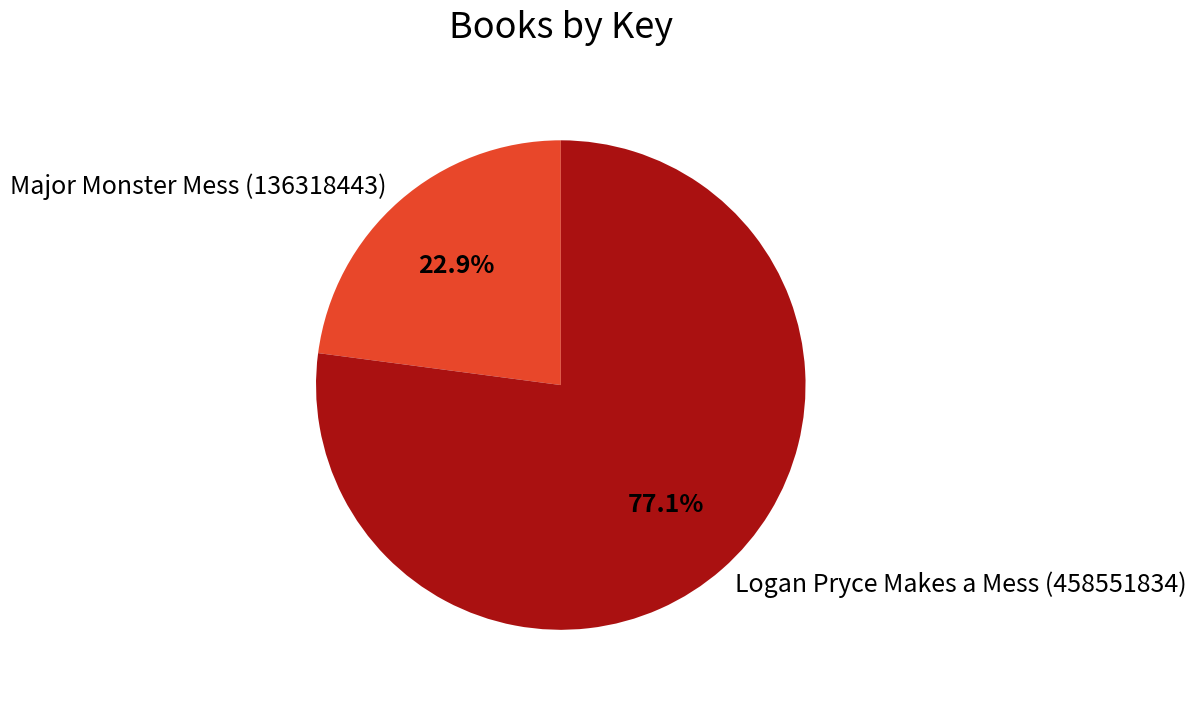

Which has a higher value, Logan Pryce Makes a Mess (458551834) or Major Monster Mess (136318443)?

Logan Pryce Makes a Mess (458551834)